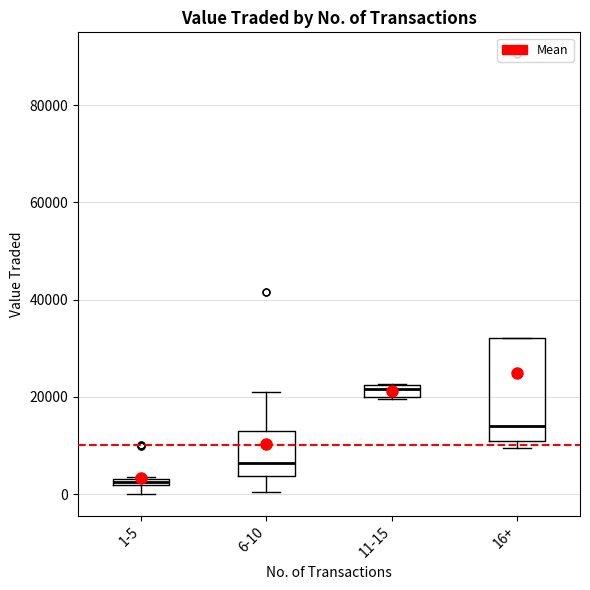

Where is the lower edge of the box for 16+ on the y-axis? The values are not printed on the chart, so give them approximately, as read against the axis.

10000